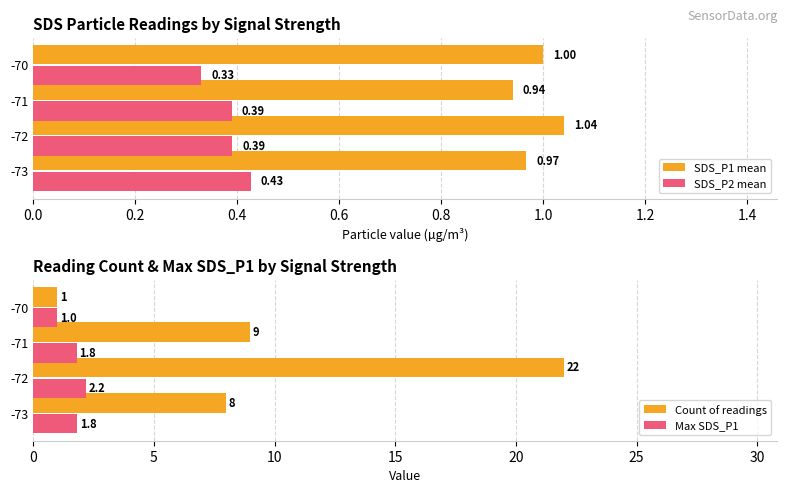

Rank the categories by SDS_P1 mean value from highest to lowest.

-72, -70, -73, -71